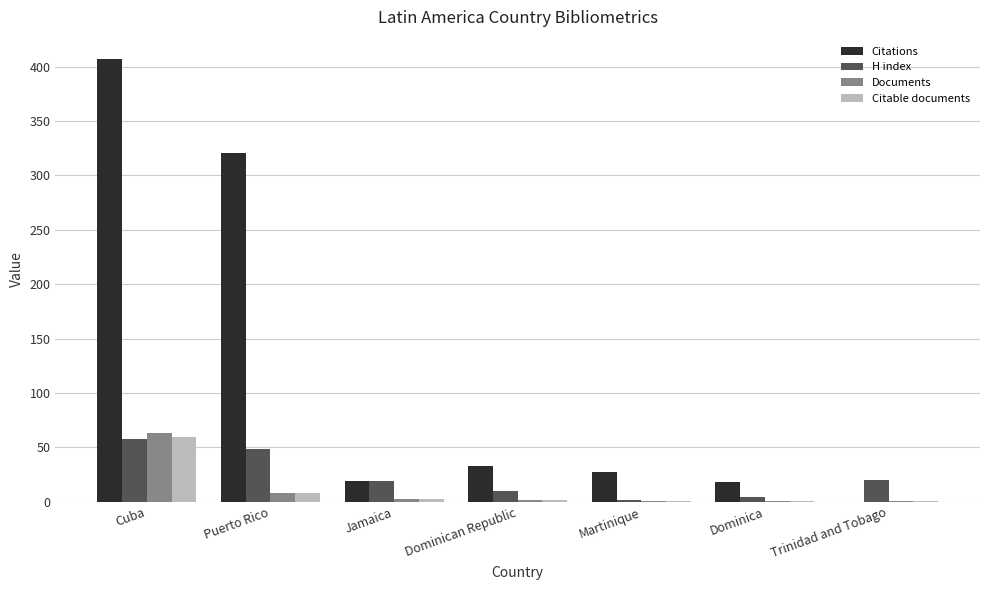

Between Cuba and Dominican Republic, which series saw the biggest shift?

Citations